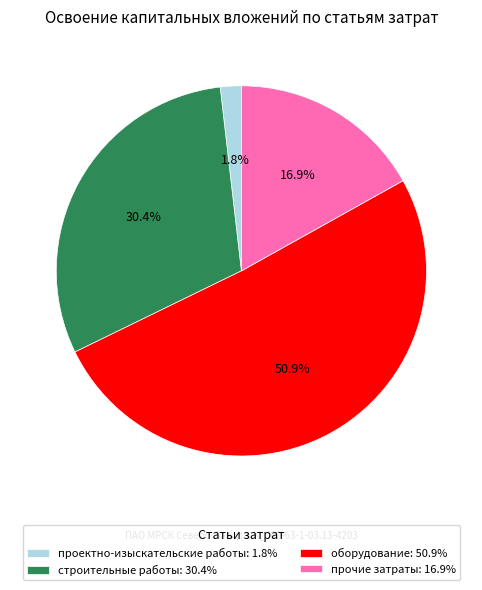

Which category has the smallest portion of the pie?

проектно-изыскательские работы